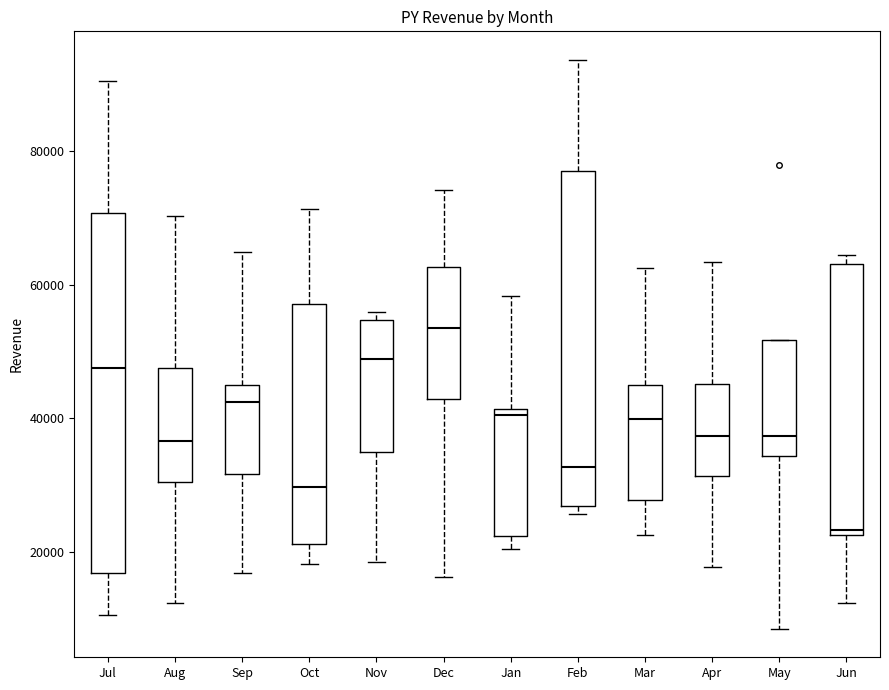

Where does the median line of the box for Aug sit on the y-axis? The values are not printed on the chart, so give them approximately, as read against the axis.

36000